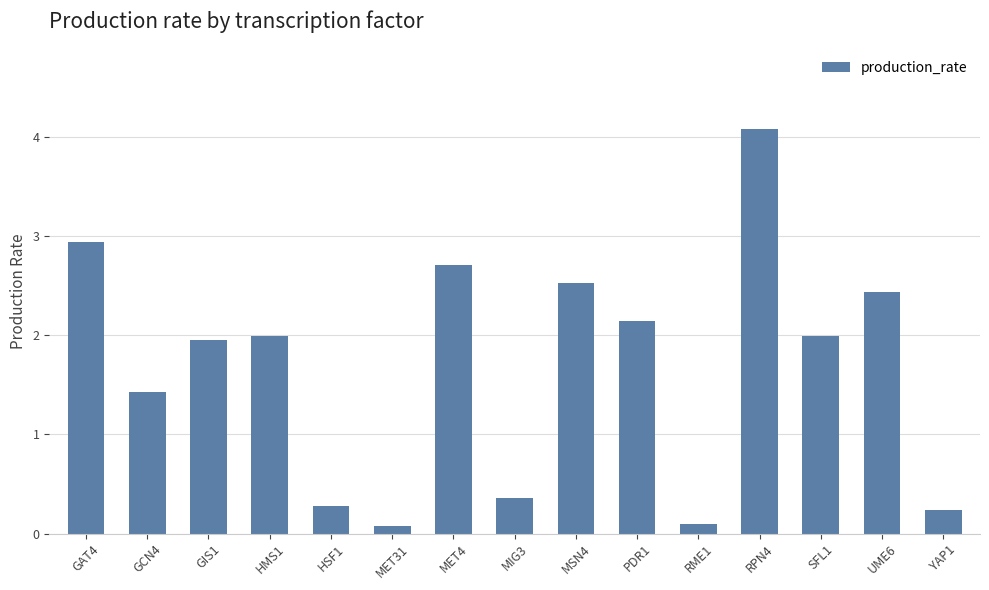

What is the change in value from GCN4 to MSN4?

+1.1